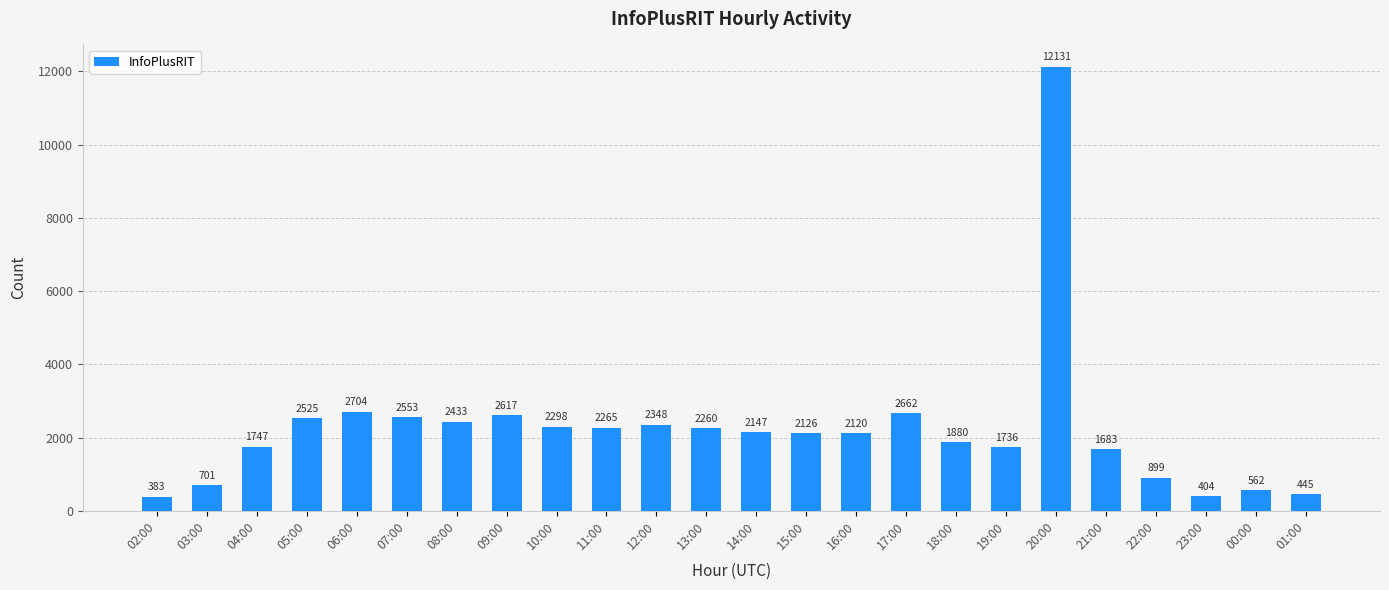

Is it true that the value at 21:00 is 2915?

False